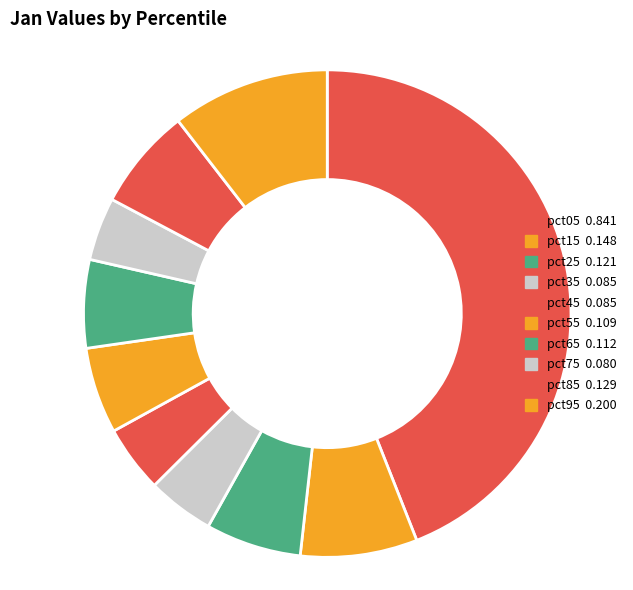

Does pct35 represent more than half of the total?

No